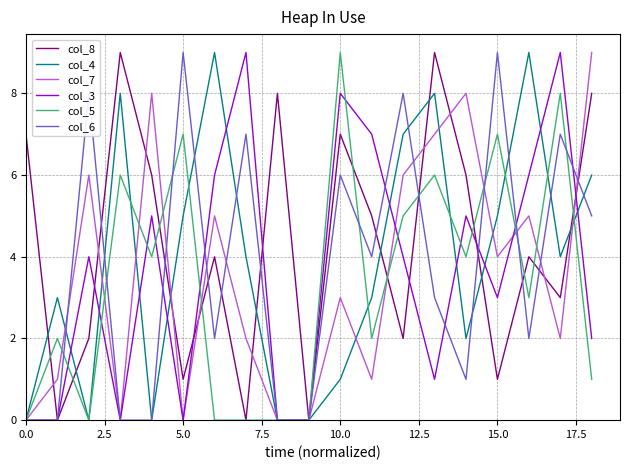

Which series has the largest total across all categories?

col_8